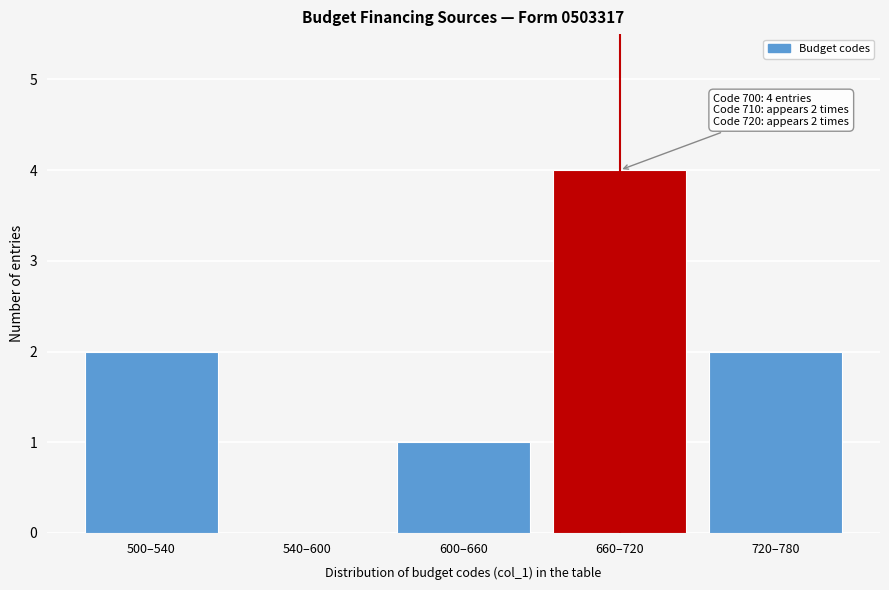

Reading left to right, extract all data points from this chart.

500–540=2	540–600=0	600–660=1	660–720=4	720–780=2